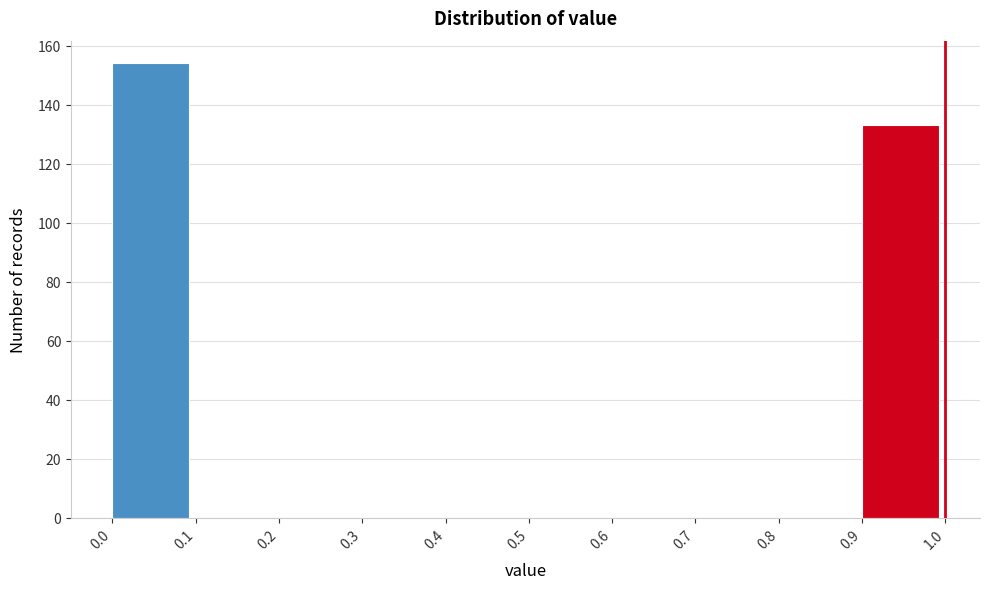

Reading left to right, list every bar in this chart as the range it spans on the x-axis followed by its height. The values are not printed on the chart, so give them approximately, as read against the axis.

0.0 to 0.1: 154
0.1 to 0.2: 0
0.2 to 0.3: 0
0.3 to 0.4: 0
0.4 to 0.5: 0
0.5 to 0.6: 0
0.6 to 0.7: 0
0.7 to 0.8: 0
0.8 to 0.9: 0
0.9 to 1.0: 134